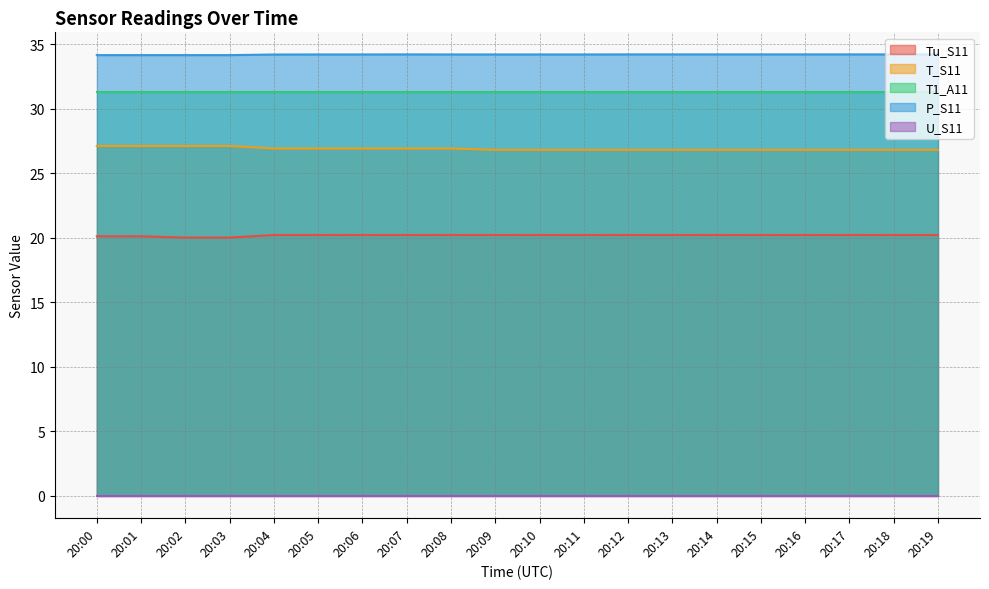

True or false: T_S11 and P_S11 cross at least once.

False